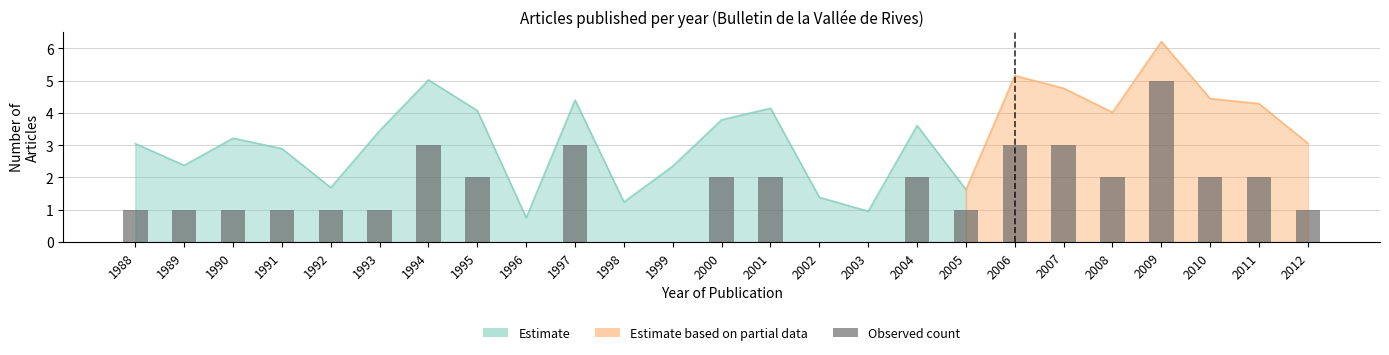

The chart shows a value of 2 at 1993. True or false?

False